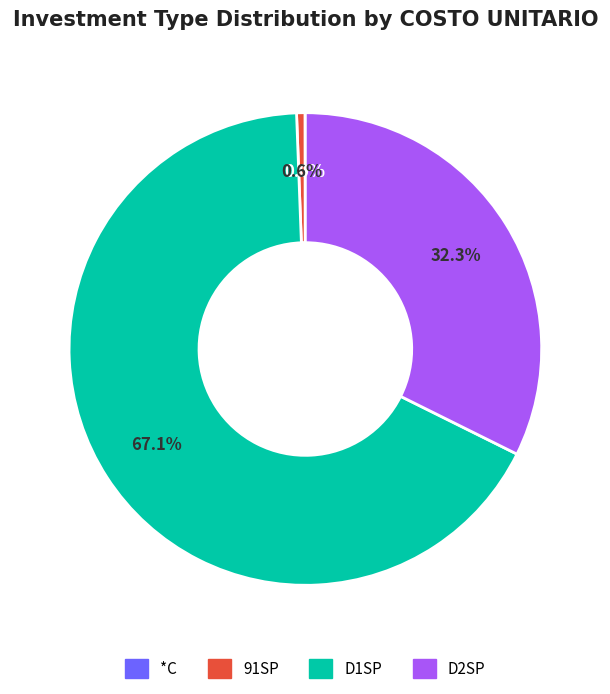

Which slice is the largest?

D1SP